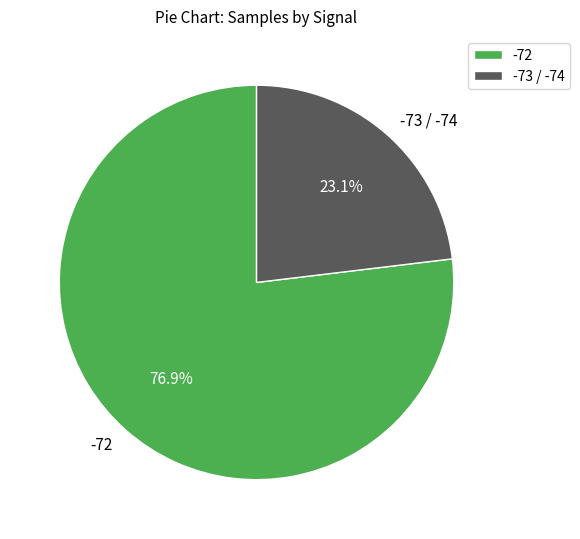

Count the number of slices in the pie.

2